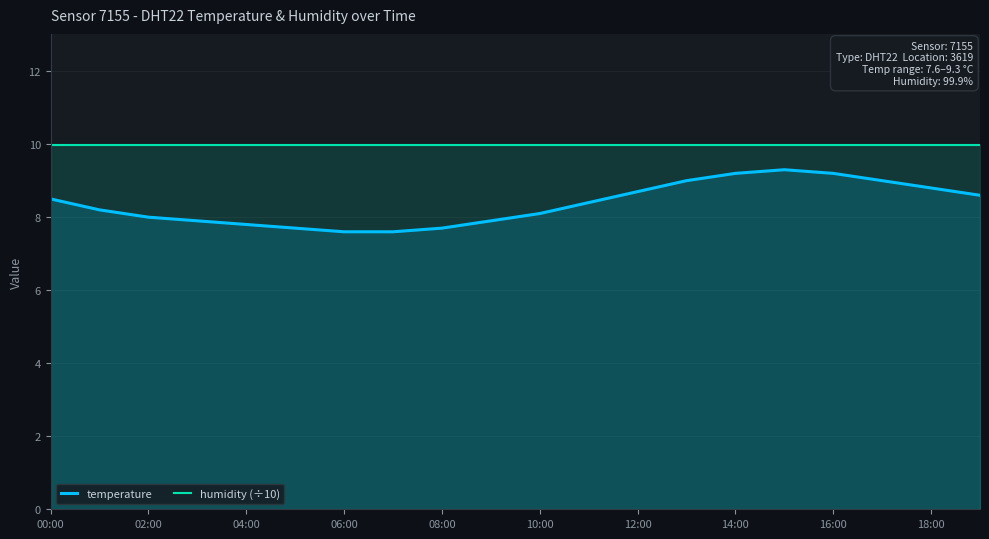

Does the chart display data point markers on the line(s)?

No